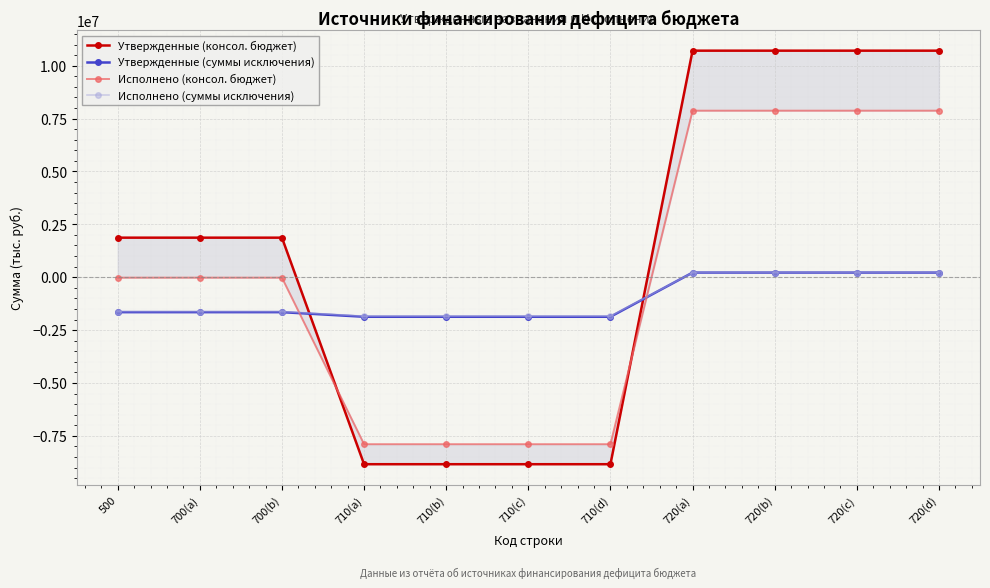

What is the value of the Утвержденные (суммы исключения) point at the 3rd from the left?

-1652089.1